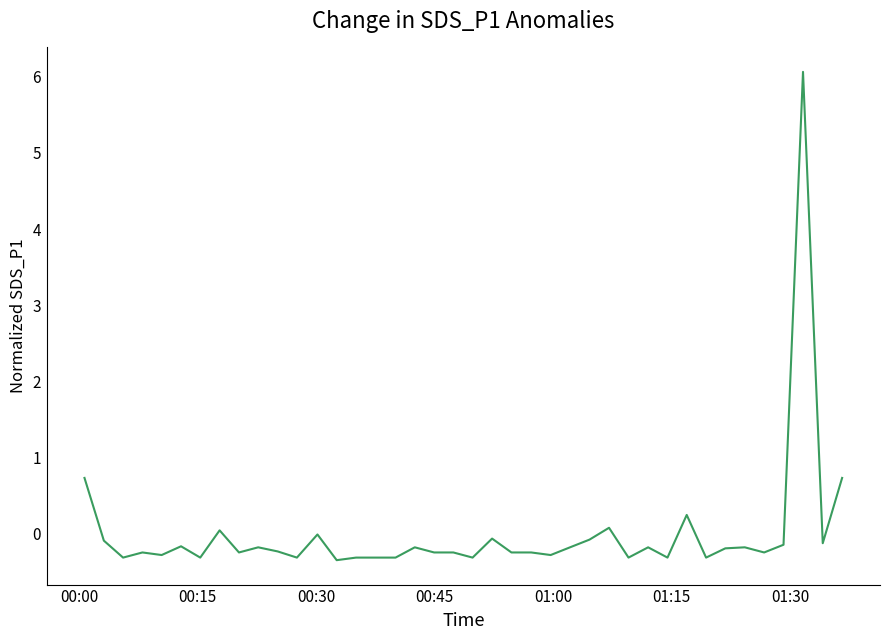

What is the difference between the maximum and minimum values?

6.4